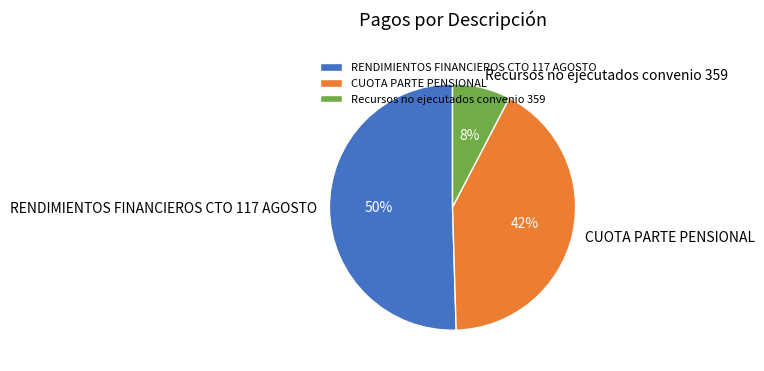

Does CUOTA PARTE PENSIONAL account for over 50% of the chart?

No